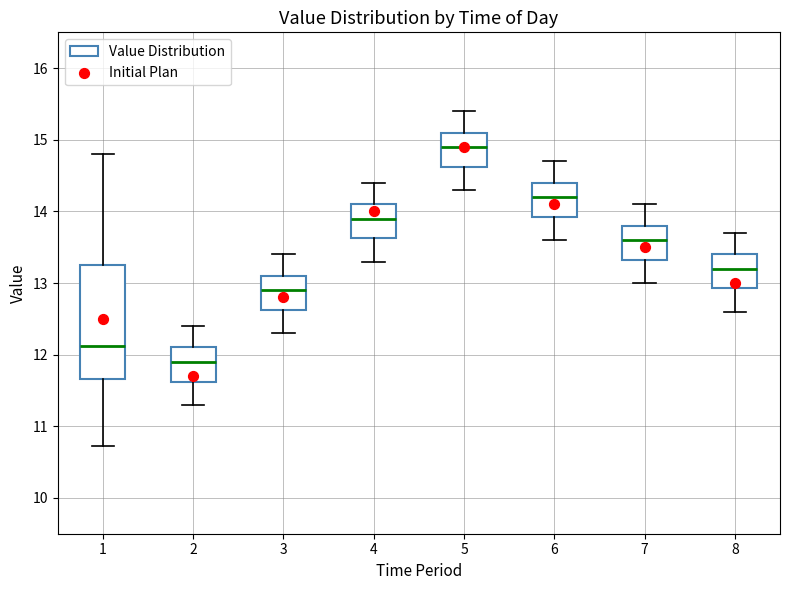

Where is the upper edge of the box at x = 4 on the y-axis? The values are not printed on the chart, so give them approximately, as read against the axis.

14.1